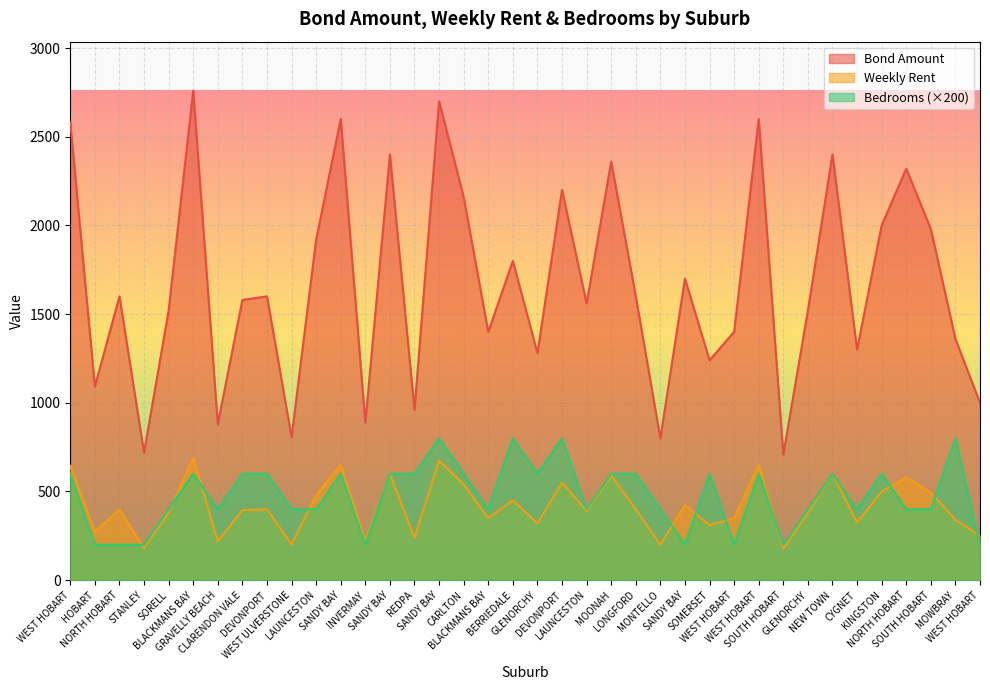

Which category has the highest value in the Number of Bedrooms series?

SANDY BAY